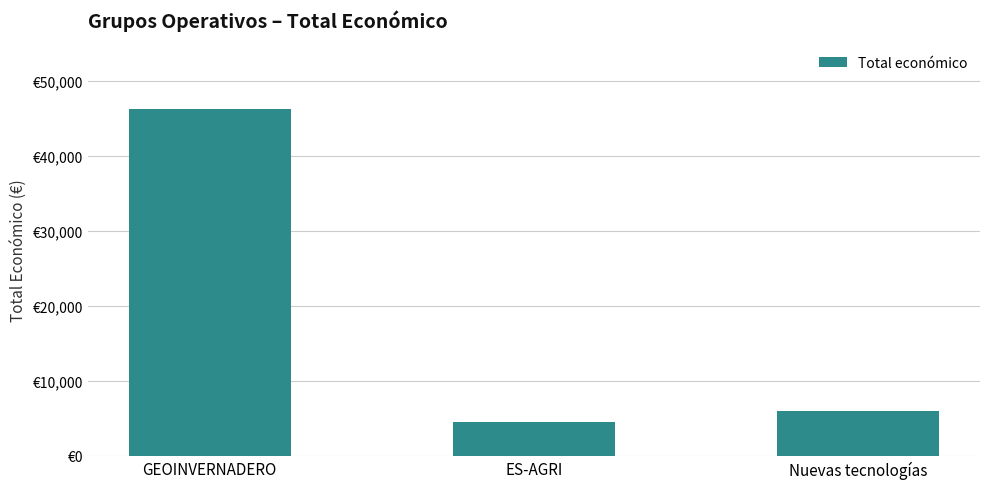

List the labels in order of value, largest first.

GEOINVERNADERO, Nuevas tecnologías, ES-AGRI